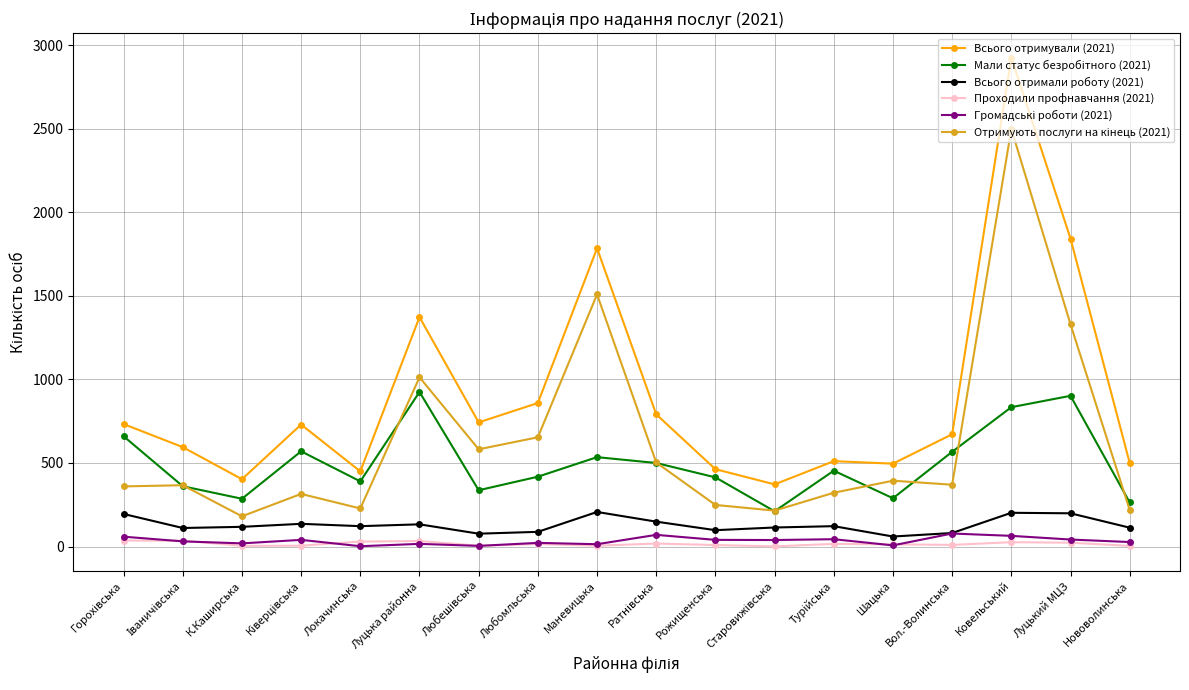

What is the label of the 8th point from the left?

Любомльська